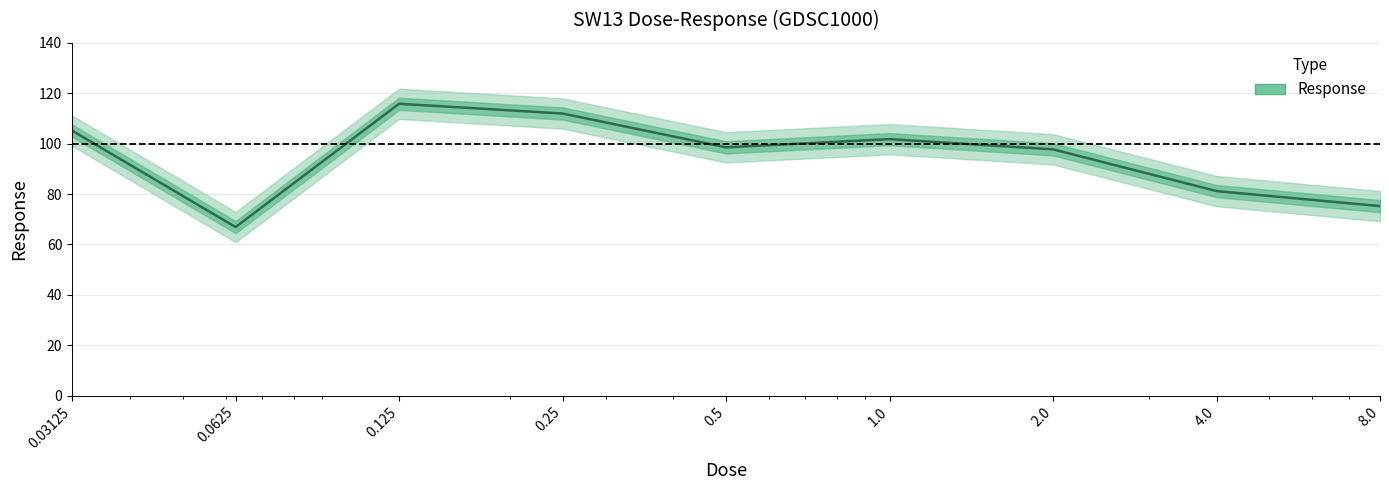

What is the sum of the values at 2.0 and 1.0?

199.5